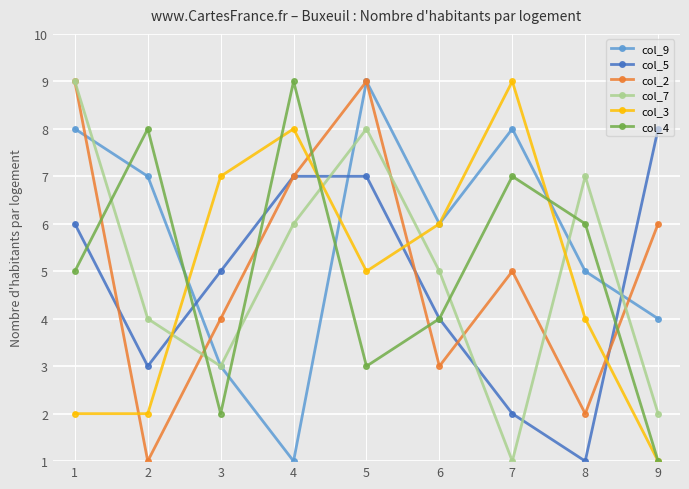

Reading left to right, transcribe all the data shown in this chart.

col_9: 1=8	2=7	3=3	4=1	5=9	6=6	7=8	8=5	9=4
col_5: 1=6	2=3	3=5	4=7	5=7	6=4	7=2	8=1	9=8
col_2: 1=9	2=1	3=4	4=7	5=9	6=3	7=5	8=2	9=6
col_7: 1=9	2=4	3=3	4=6	5=8	6=5	7=1	8=7	9=2
col_3: 1=2	2=2	3=7	4=8	5=5	6=6	7=9	8=4	9=1
col_4: 1=5	2=8	3=2	4=9	5=3	6=4	7=7	8=6	9=1